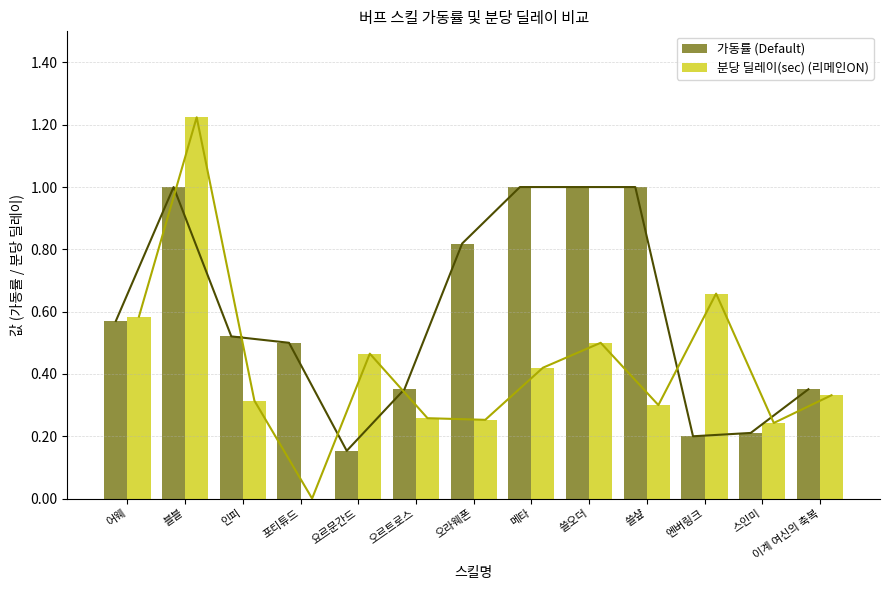

What is the average value of the 가동률 (Default) series?

0.6